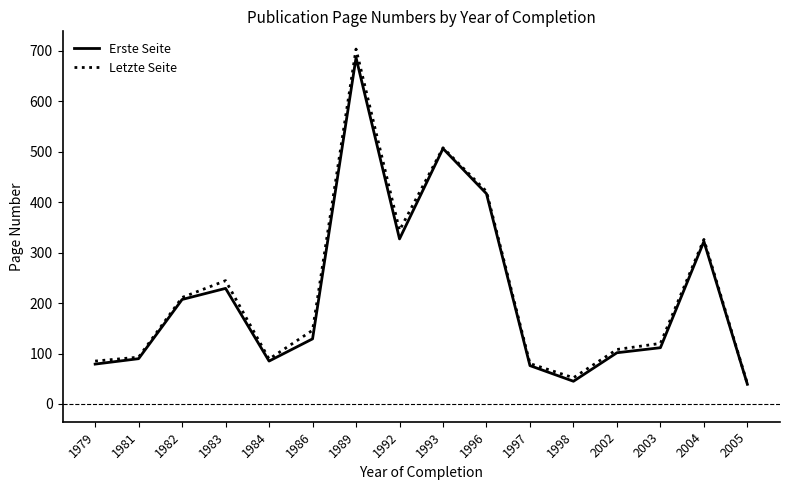

What value does the Erste Seite series have at 2005?

39.0